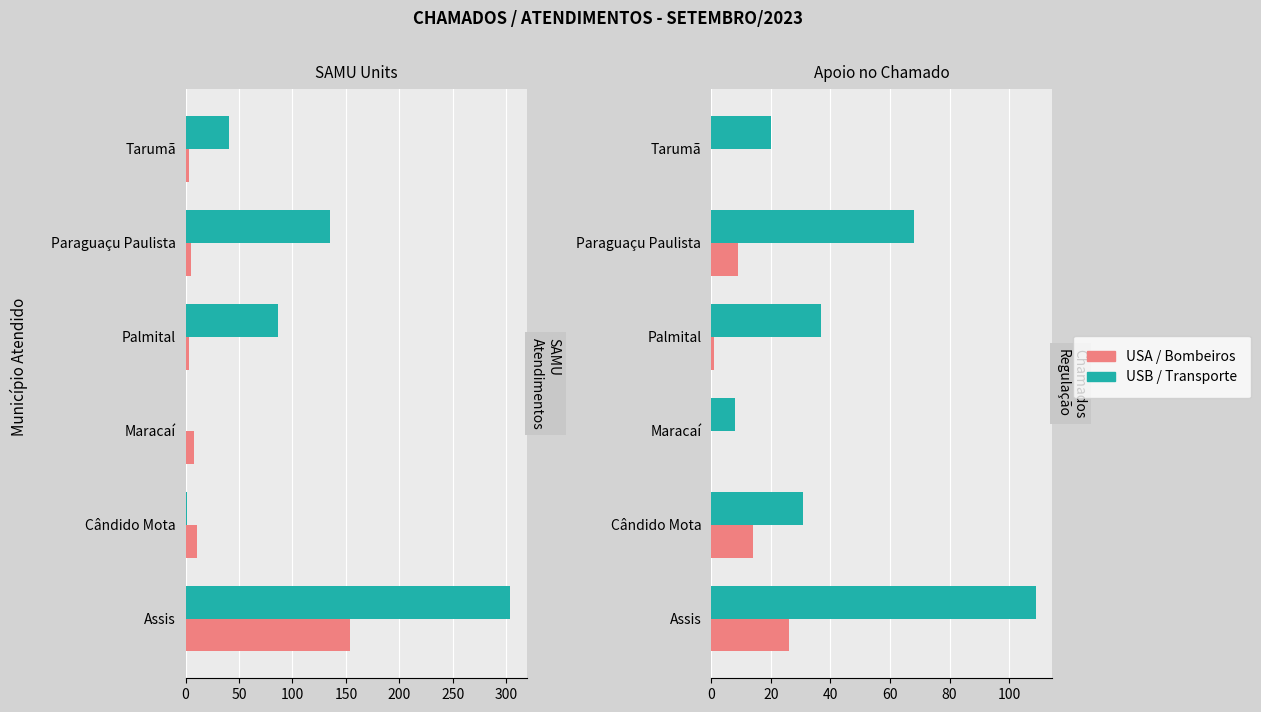

Which has a higher value, Tarumã or Palmital?

Palmital